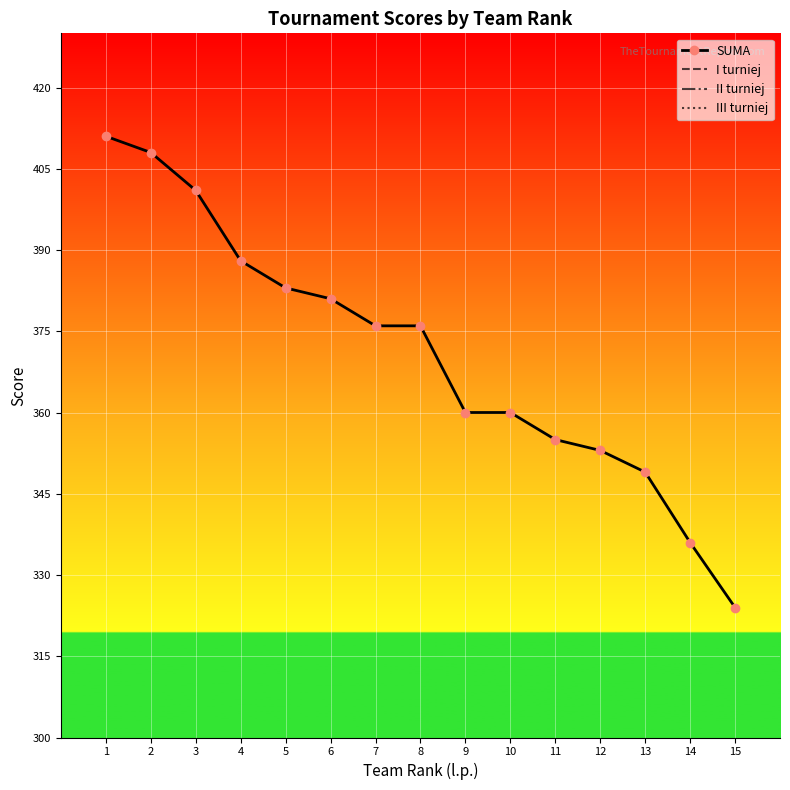

Which series has the largest range (max minus min)?

SUMA